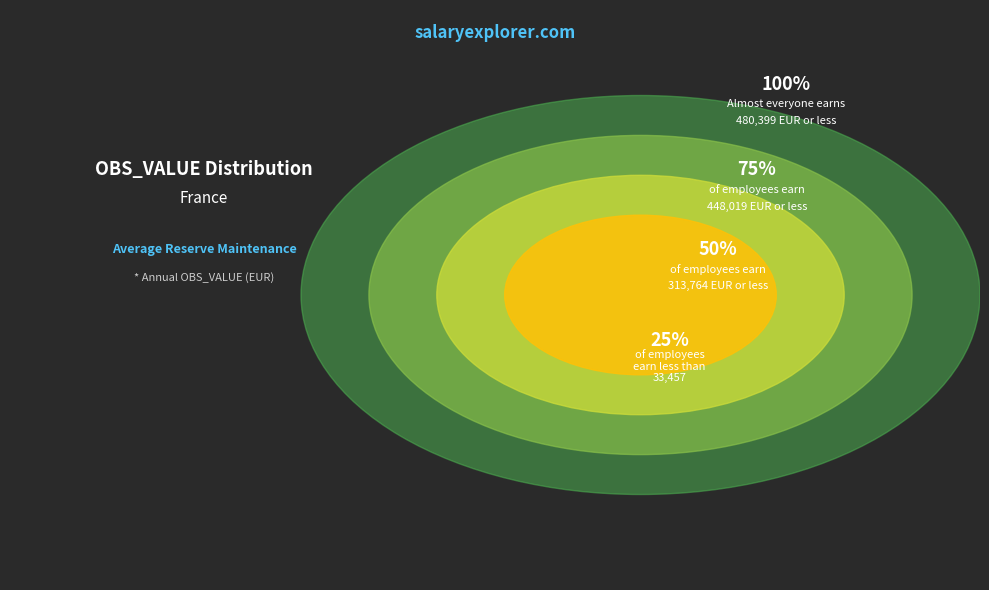

Is there any slice that represents more than half of the pie?

No